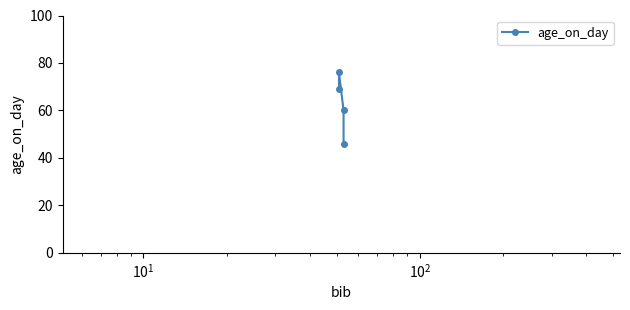

Reading left to right, list all the values displayed in this chart.

69	76	60	46